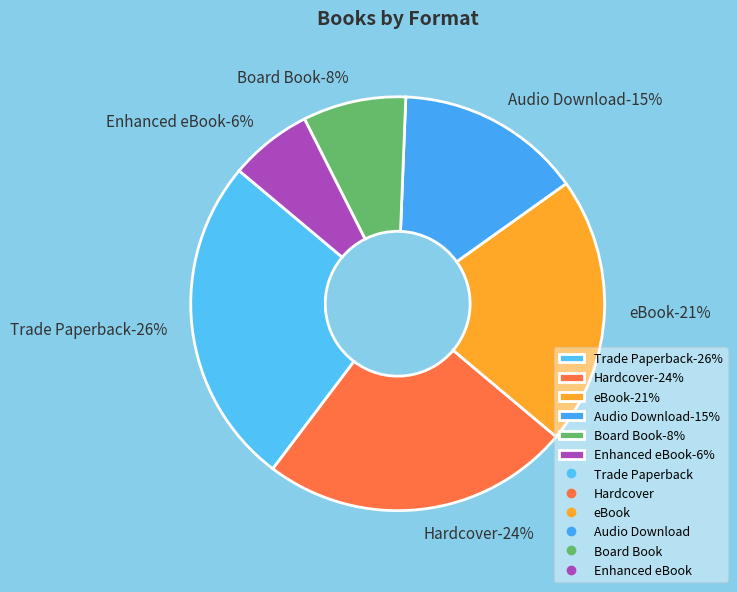

How much of the chart is everything except Board Book?

91.9%